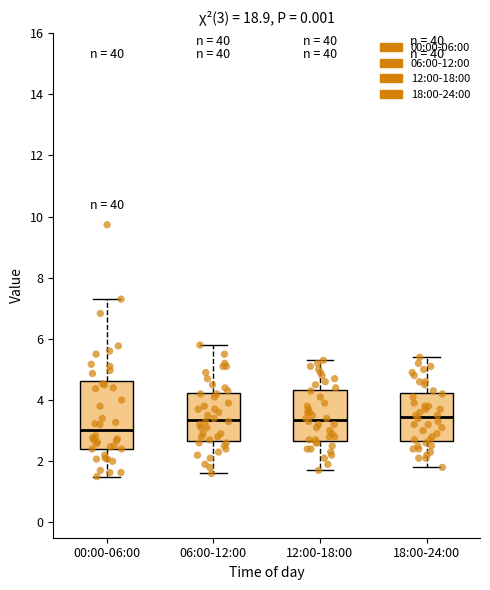

Which box is the tallest, from its lower edge to its upper edge?

00:00-06:00